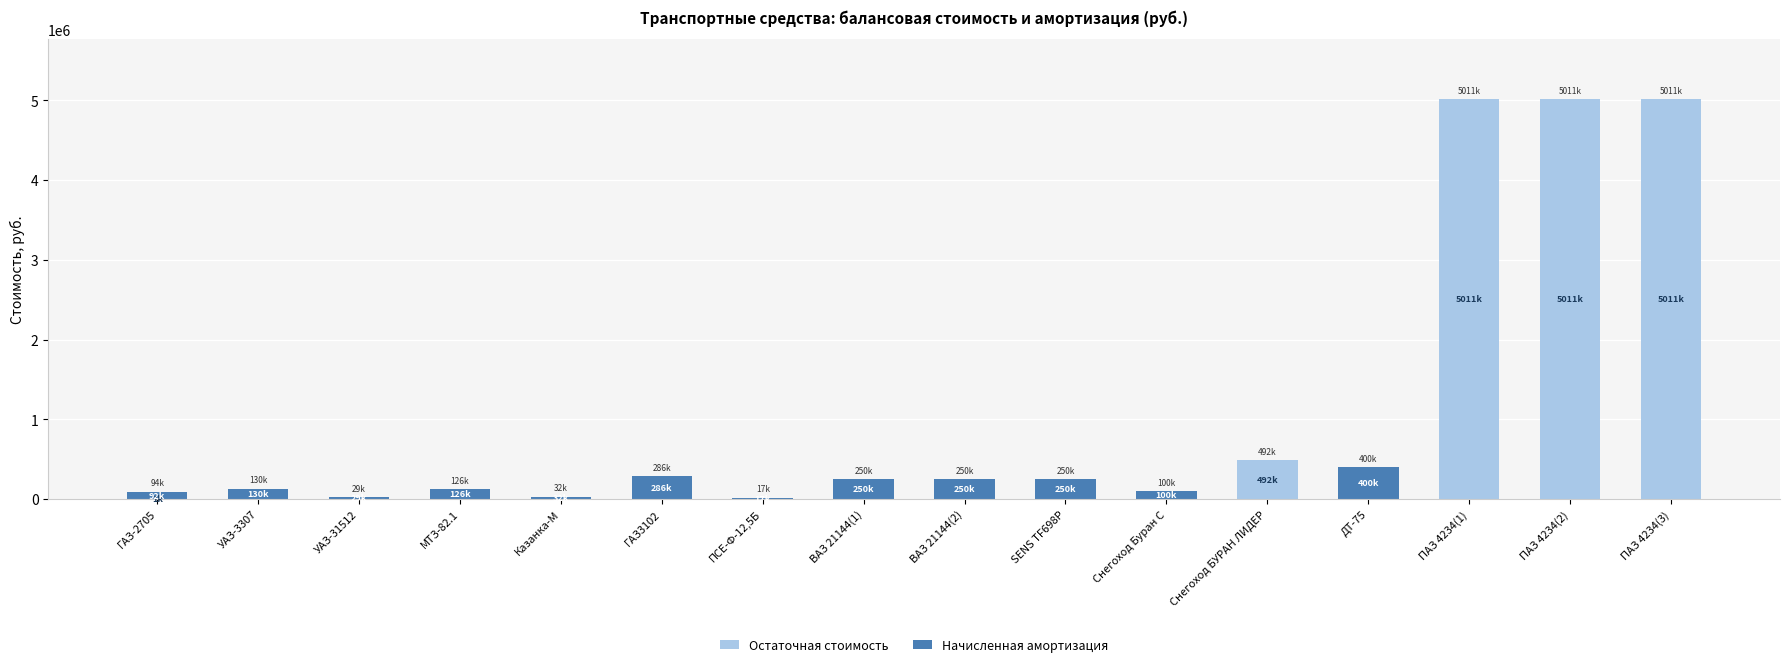

The Остаточная стоимость series shows -2951229.5 at Казанка-М. True or false?

False